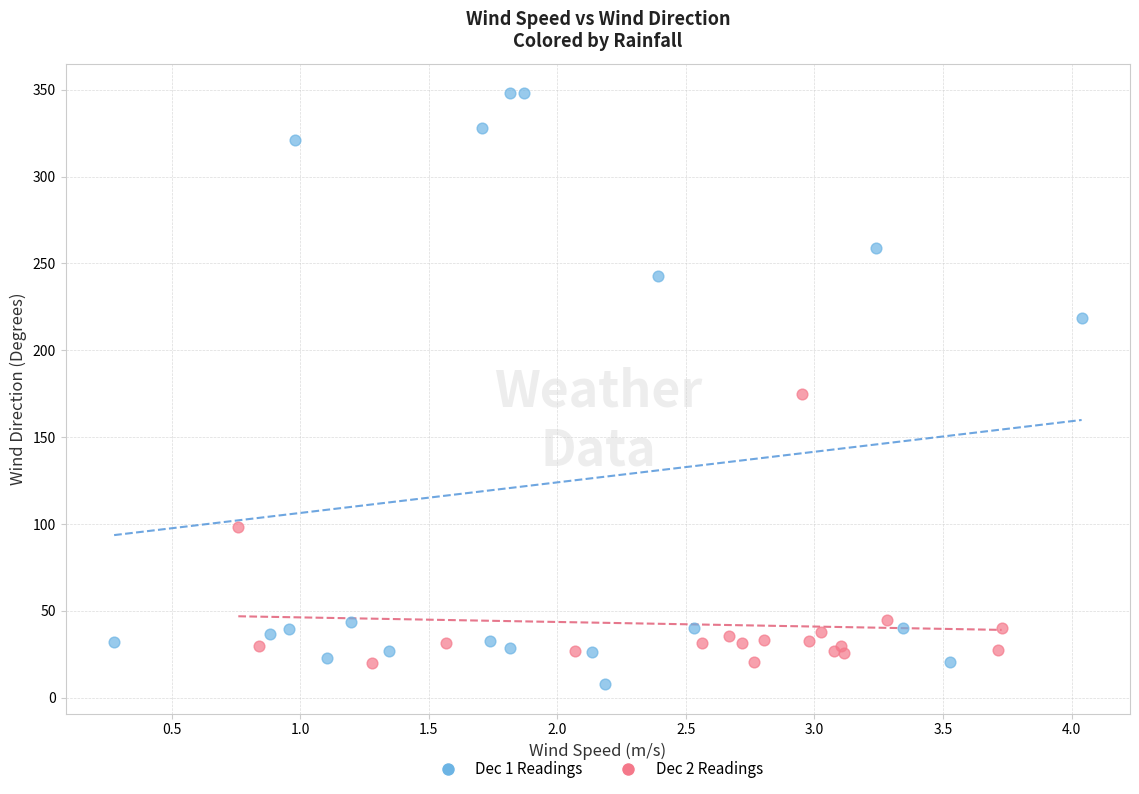

Which series reaches the maximum Y coordinate?

Dec 1 Readings